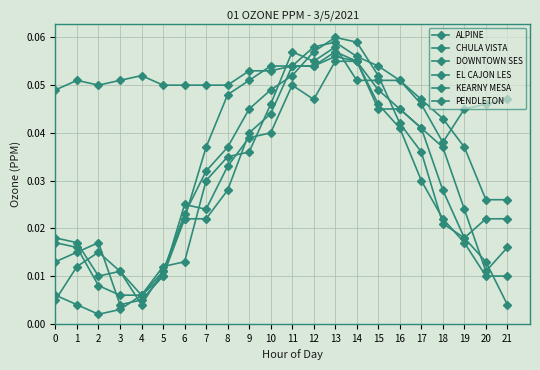

What is the highest value of the KEARNY MESA series?

0.1